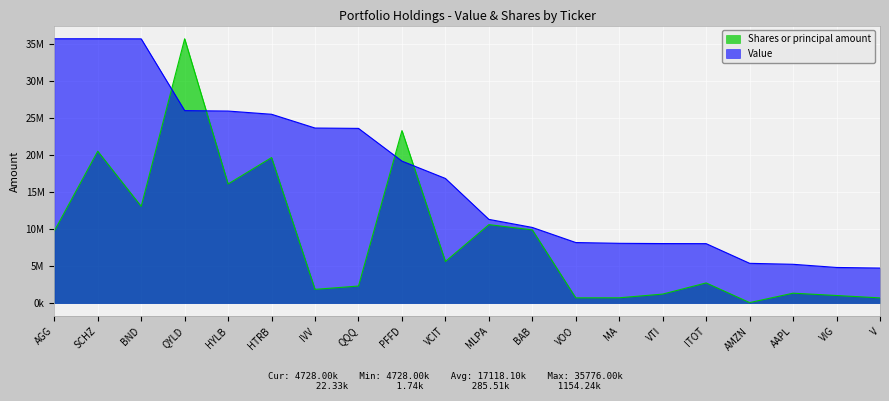

What is the highest value of the Value series?

35776000.0